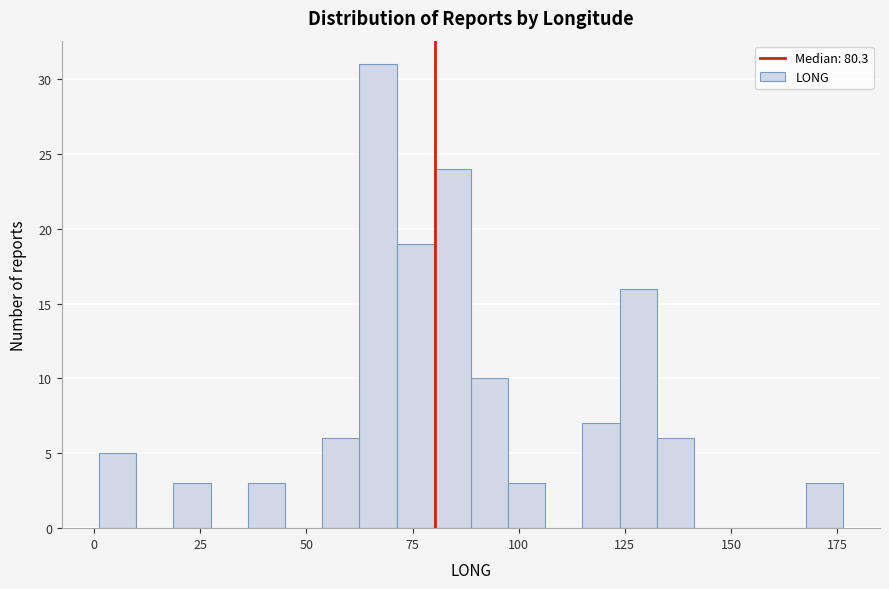

Around what value on the x-axis is the tallest bar? Give the approximate position of its centre, as read against the axis.

65